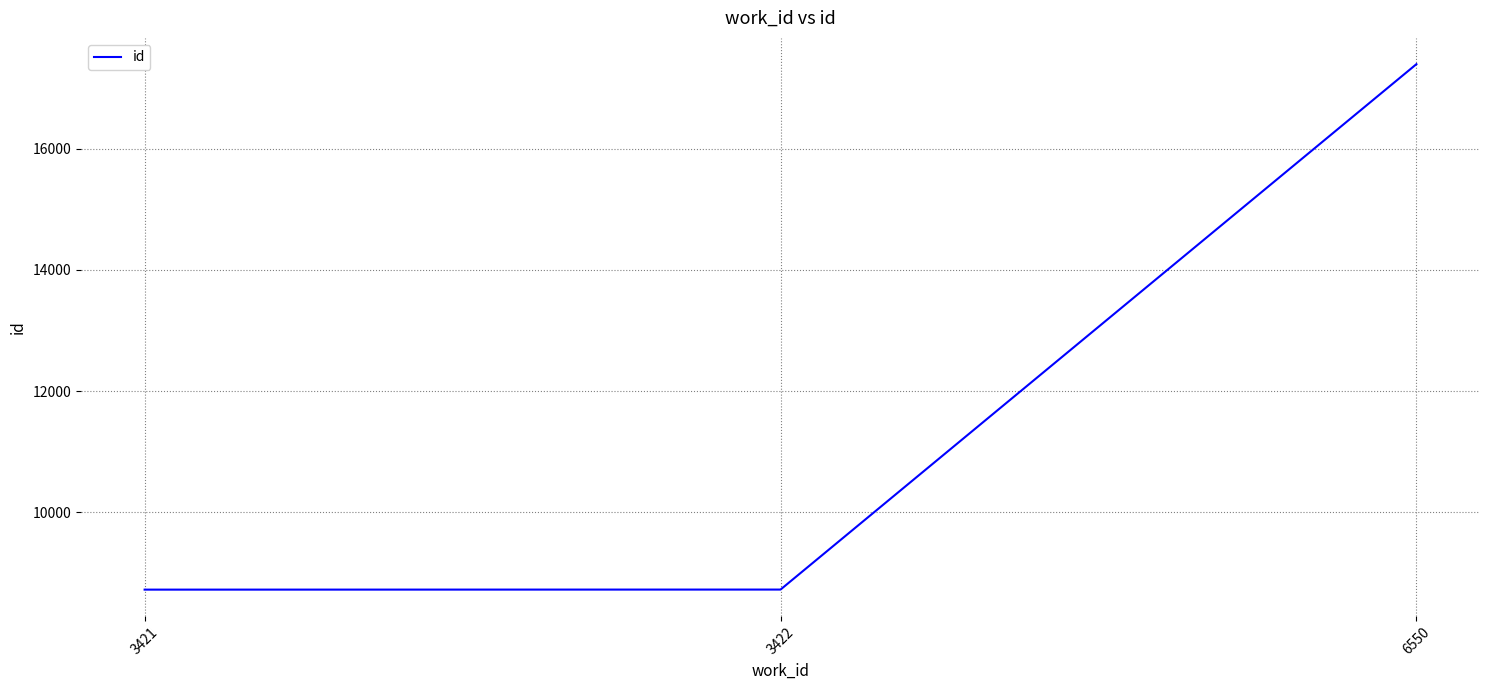

What is the greatest value displayed?

17395